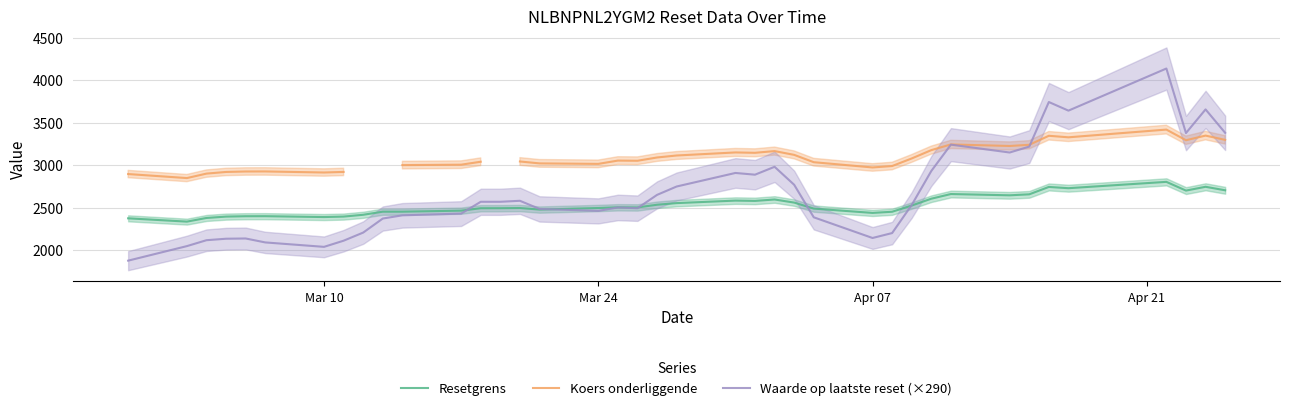

What is the maximum value for Resetgrens?

2803.9